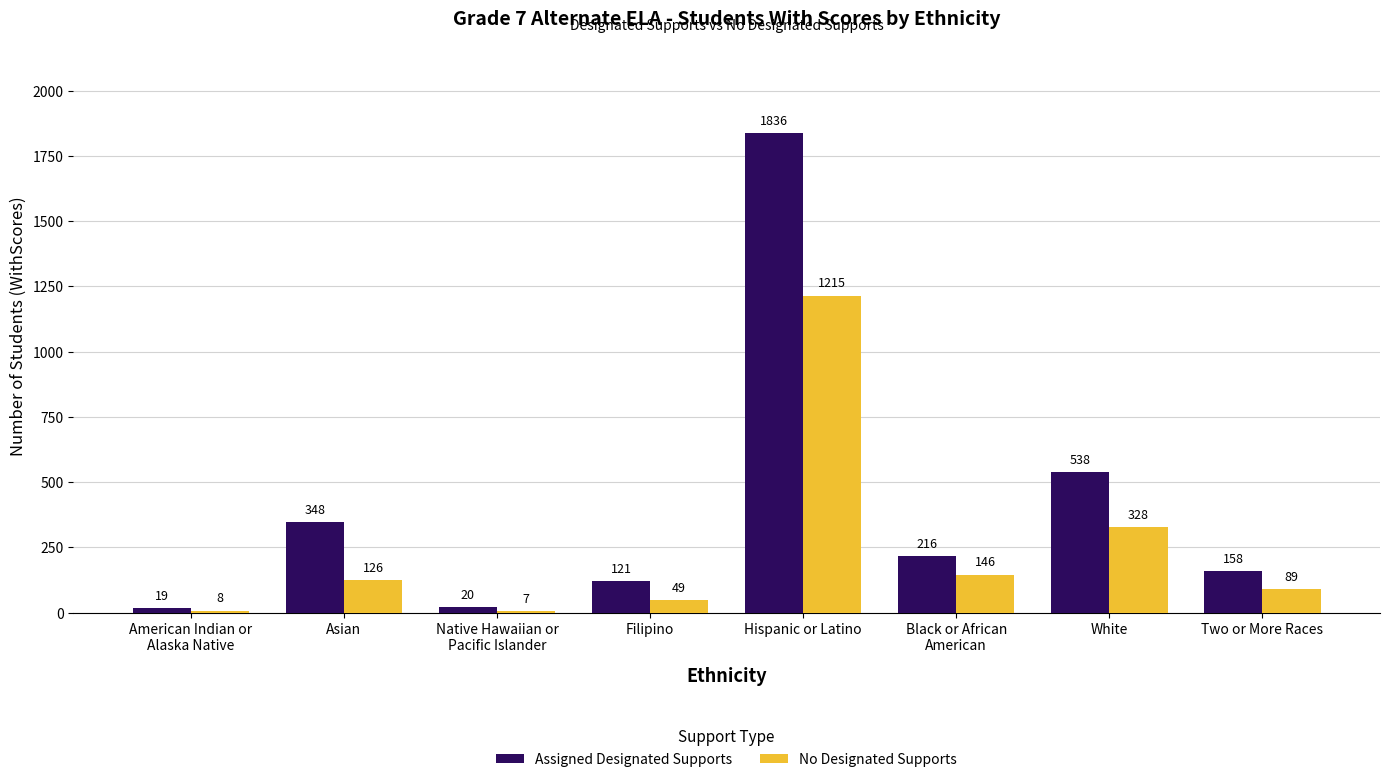

What position from the right is Black or African
American?

3